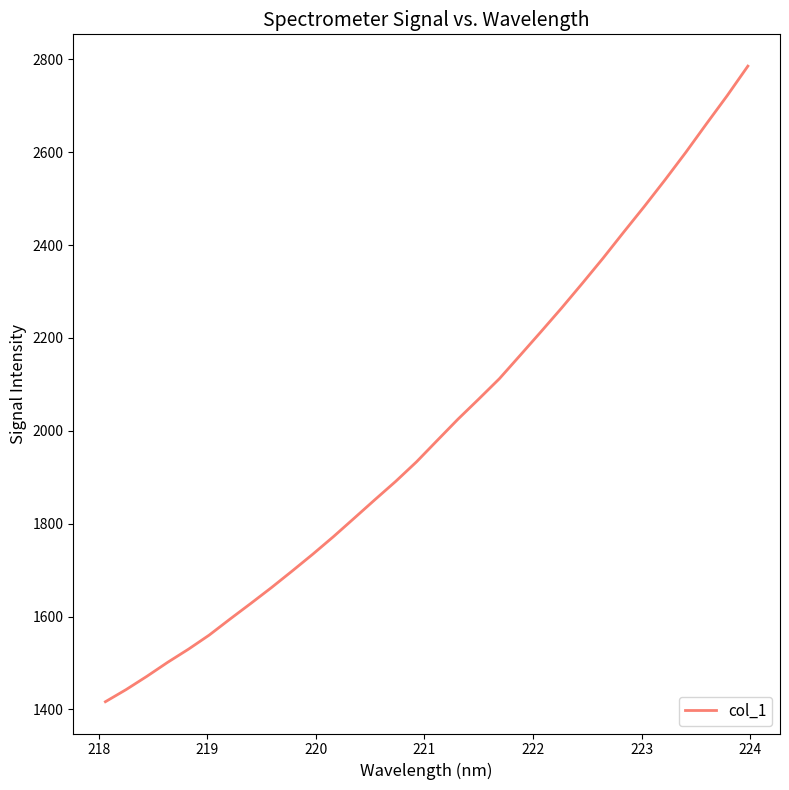

What is the maximum value shown in the chart?

2785.5